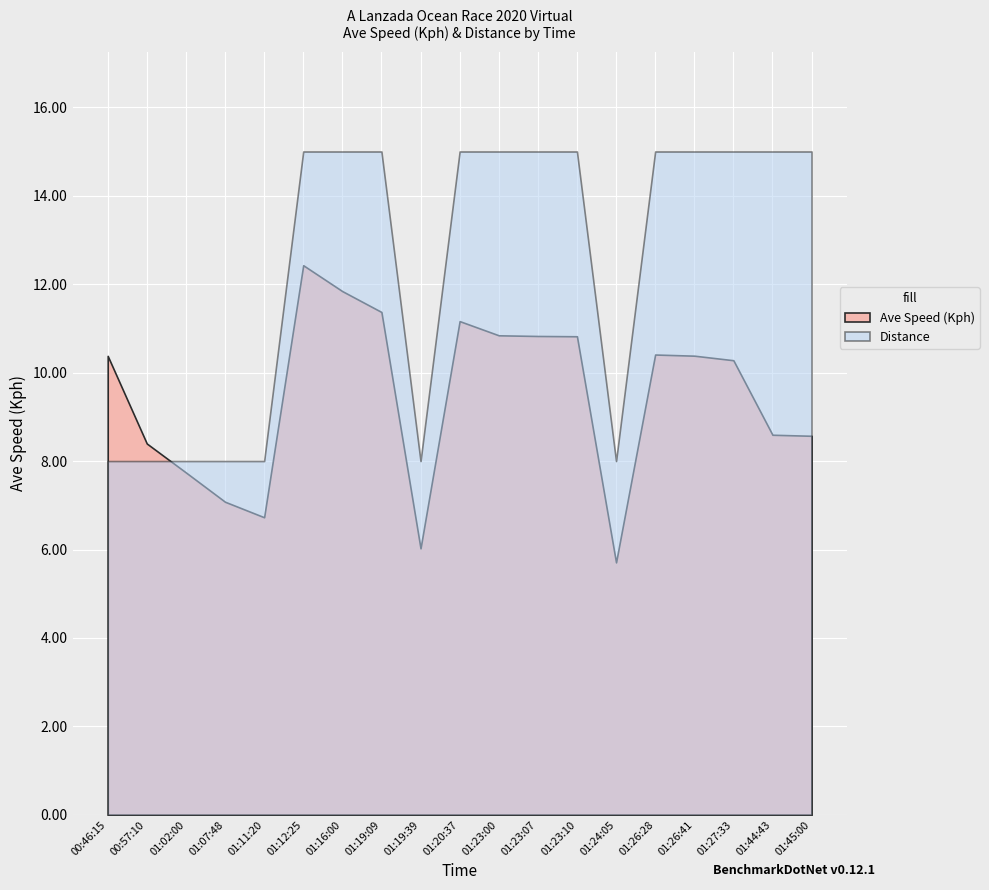

How many times do Distance and Ave Speed (Kph) cross each other?

1